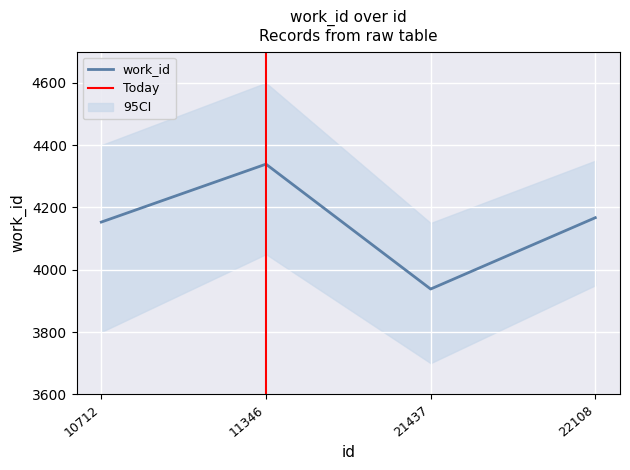

Which has a higher value, 11346 or 10712?

11346